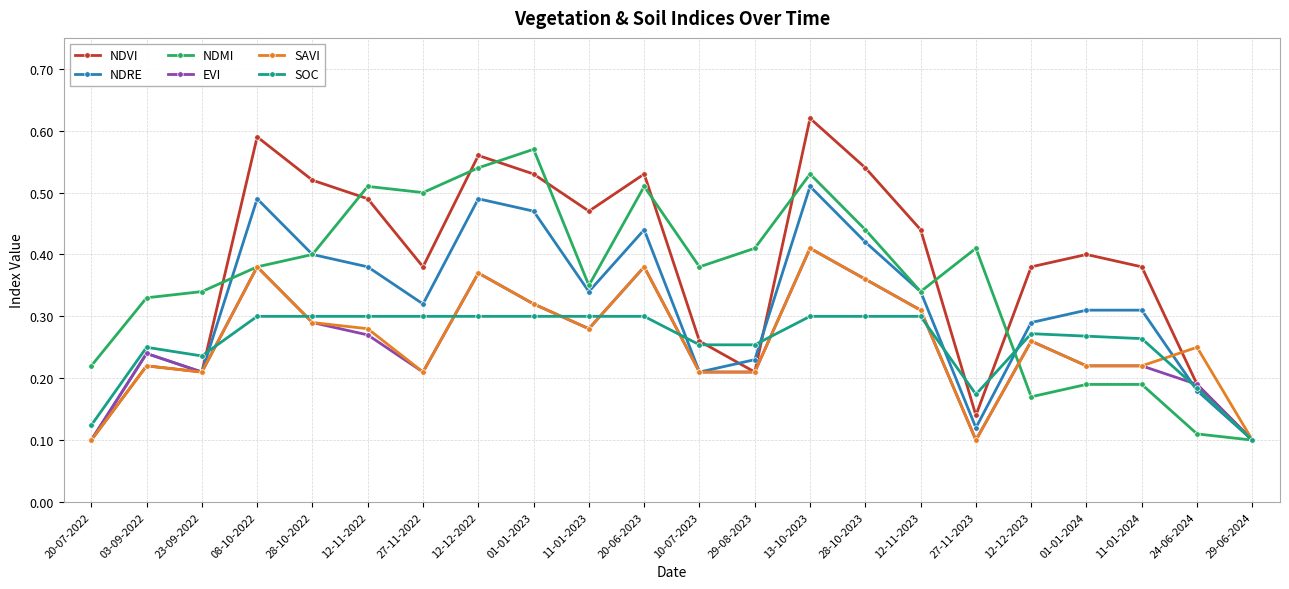

True or false: NDRE and SOC cross at least once.

True